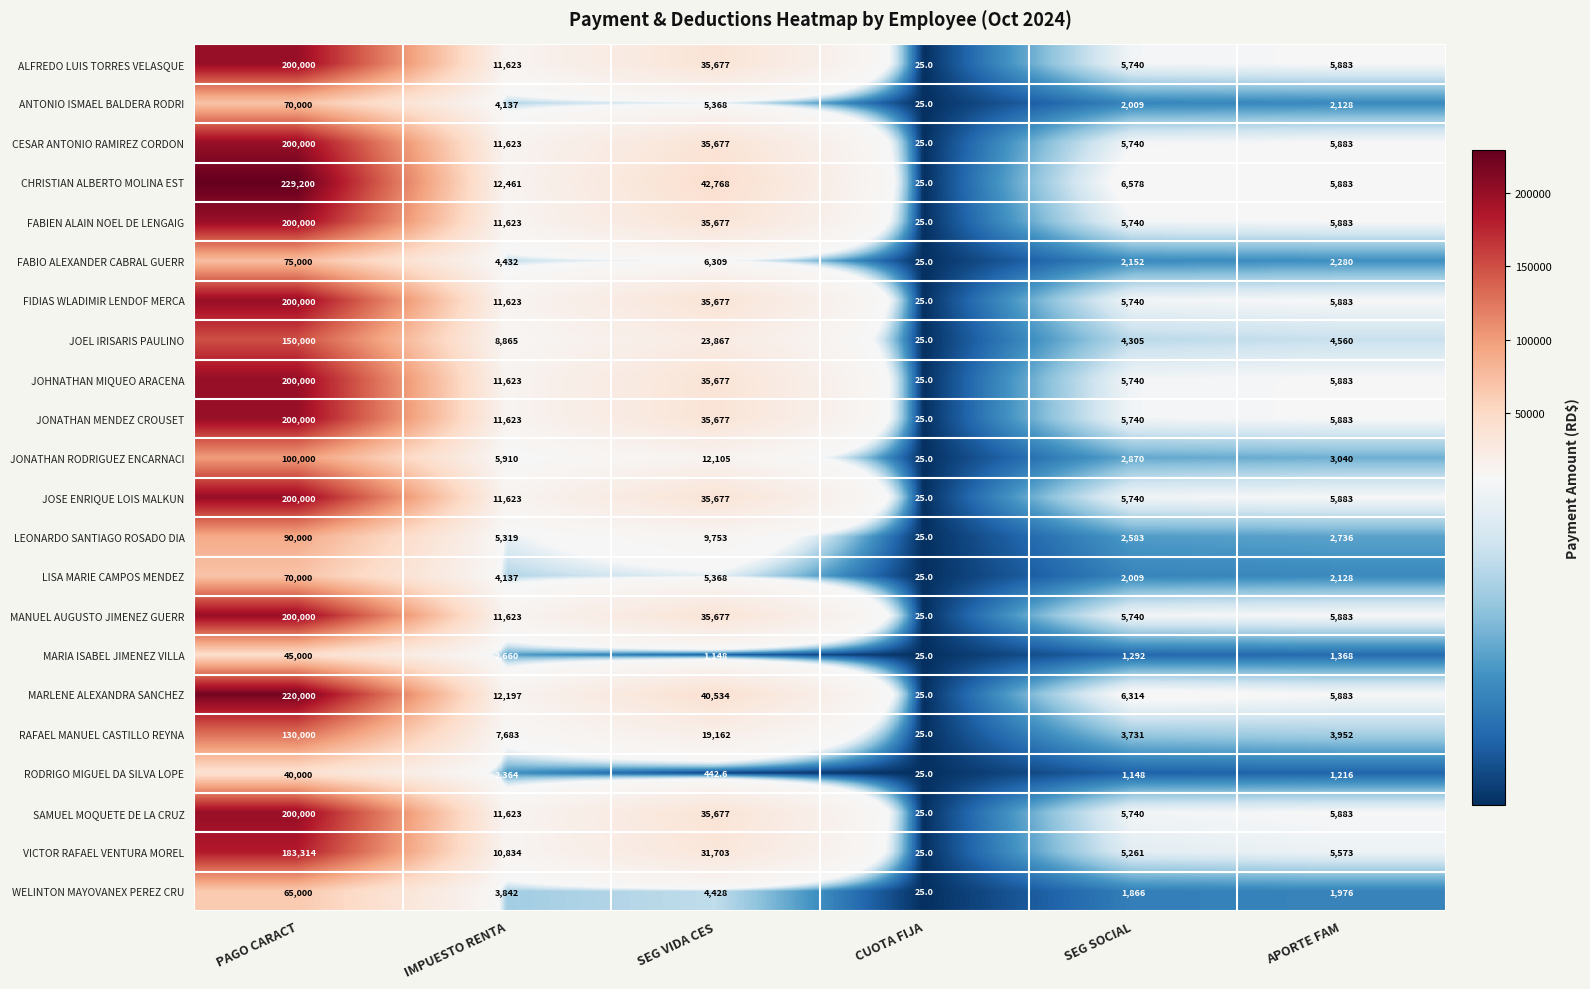

Which series has the largest range (max minus min)?

CHRISTIAN ALBERTO MOLINA EST